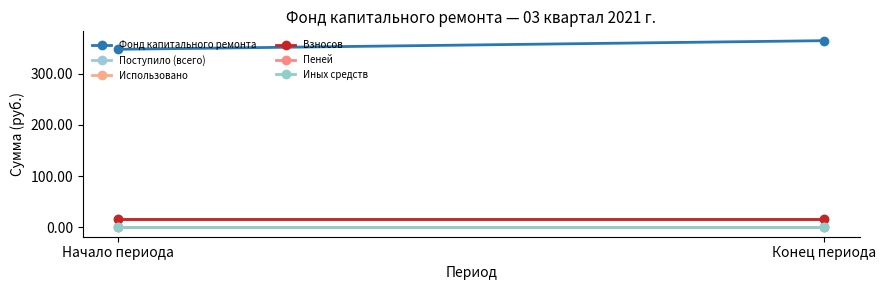

Which series has the widest spread of values?

Фонд капитального ремонта